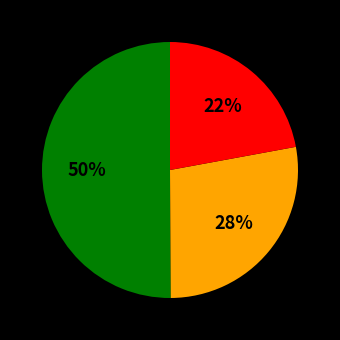

To the nearest percent, what is the difference between the largest and smallest slice percentages?

28%